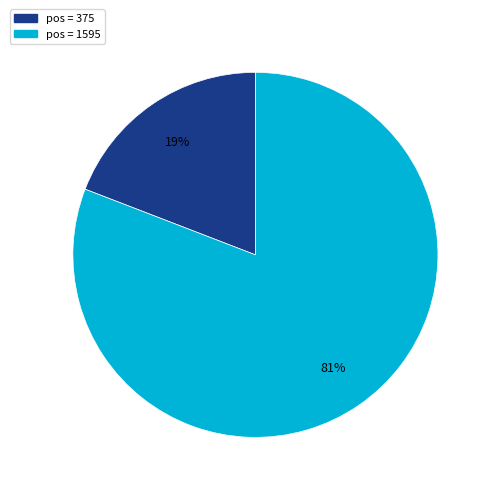

To the nearest percent, what is the difference between the largest and smallest slice percentages?

62%